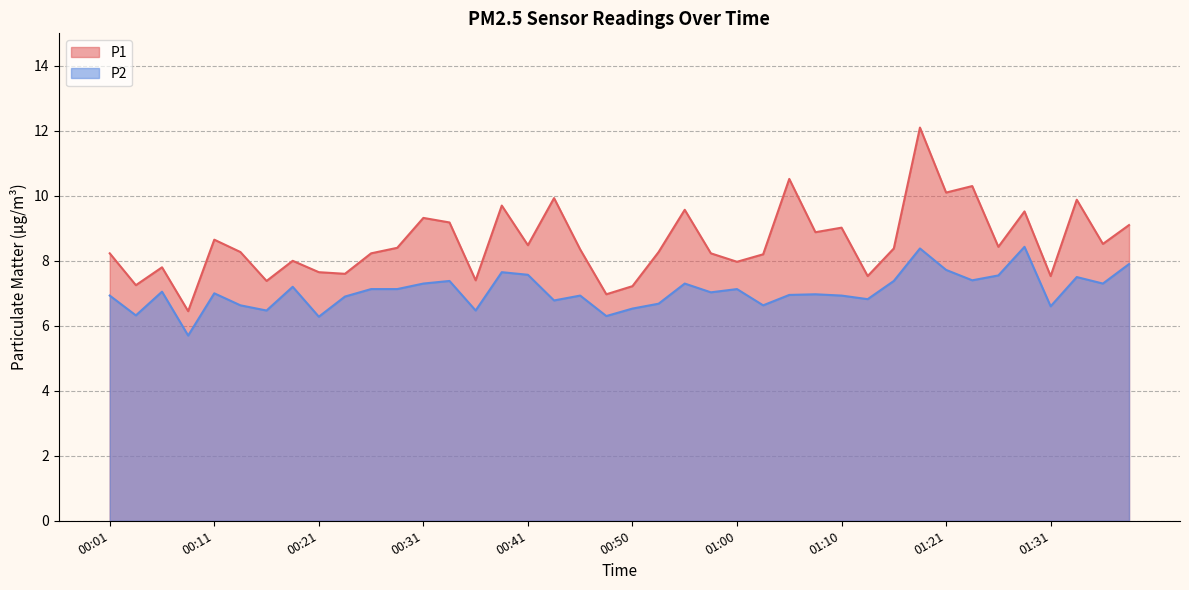

How many lines are shown in the chart?

2